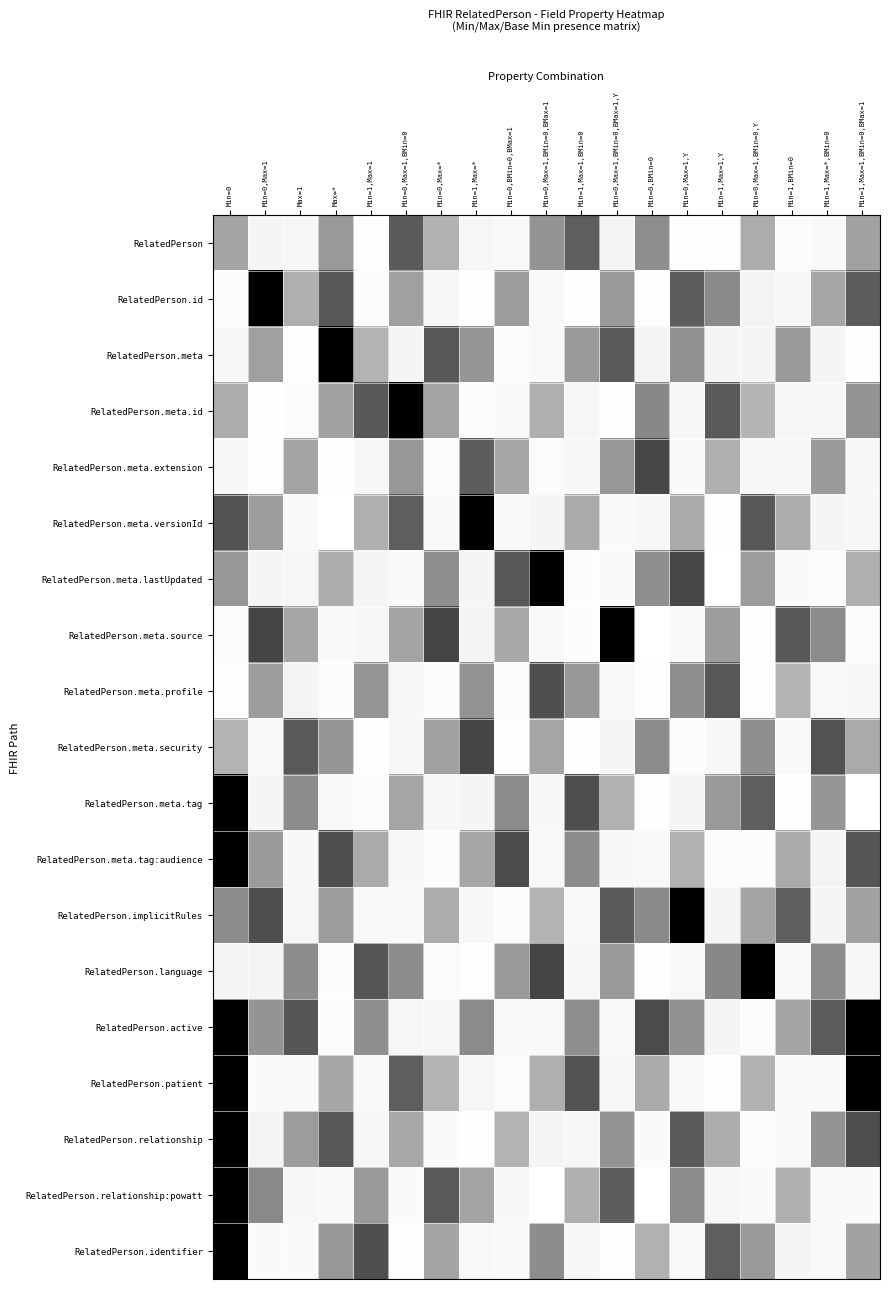

List the series in order of their peak value, lowest first.

RelatedPerson, RelatedPerson.meta.profile, RelatedPerson.meta.extension, RelatedPerson.meta.security, RelatedPerson.id, RelatedPerson.meta, RelatedPerson.meta.id, RelatedPerson.meta.versionId, RelatedPerson.meta.lastUpdated, RelatedPerson.meta.source, RelatedPerson.meta.tag, RelatedPerson.meta.tag:audience, RelatedPerson.implicitRules, RelatedPerson.language, RelatedPerson.active, RelatedPerson.patient, RelatedPerson.relationship, RelatedPerson.relationship:powatt, RelatedPerson.identifier